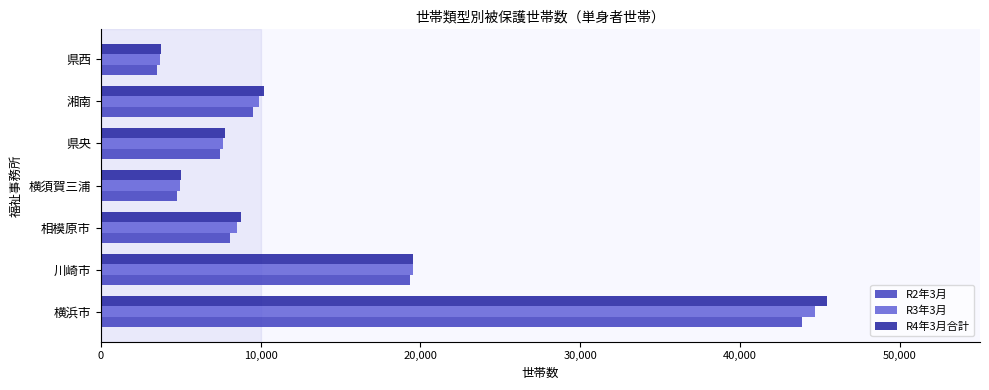

Rank the series by their maximum value, from lowest to highest.

R2年3月, R3年3月, R4年3月合計